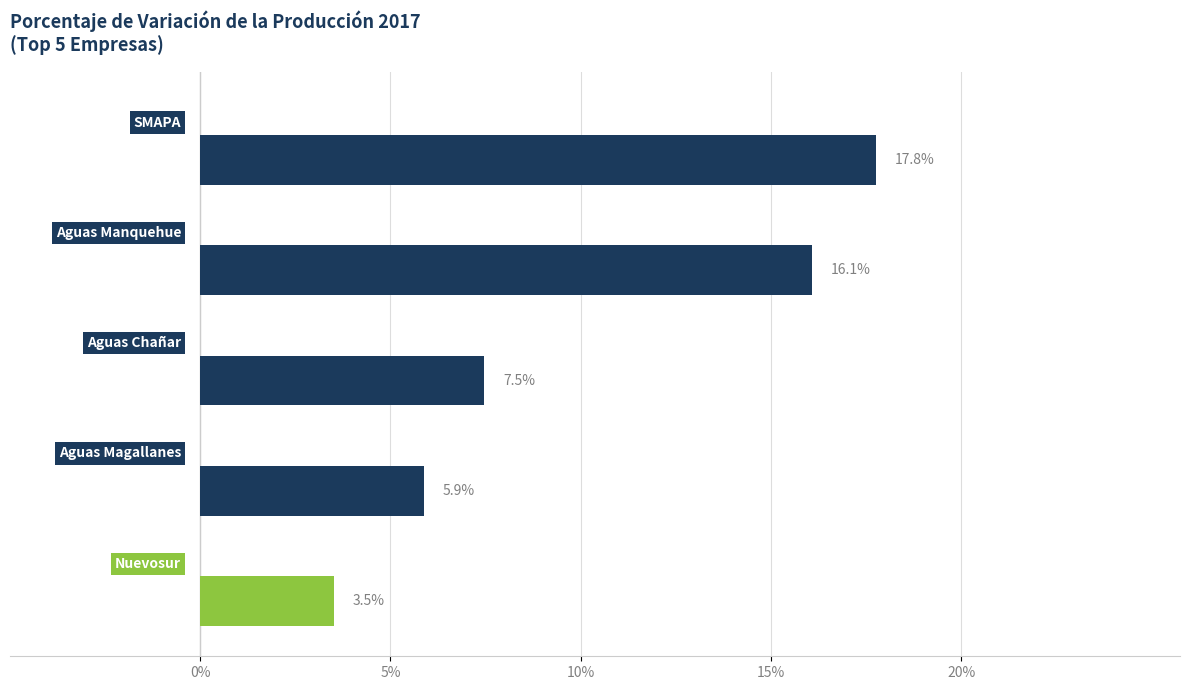

What is the maximum value shown in the chart?

17.8